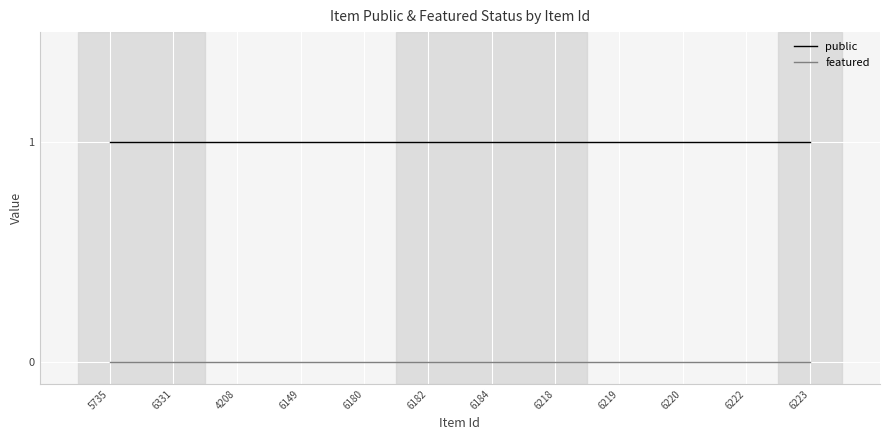

True or false: public and featured cross at least once.

False